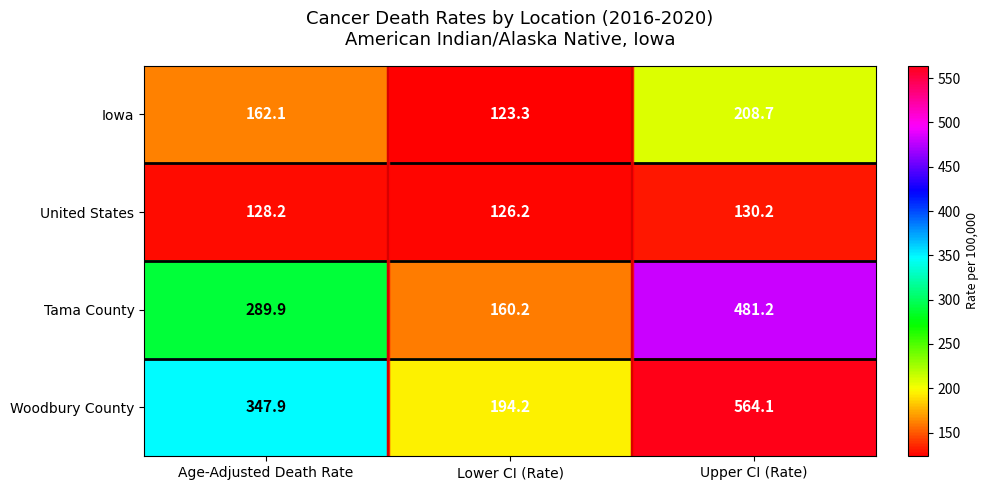

Is it true that Tama County equals 484.4 at Age-Adjusted Death Rate?

False